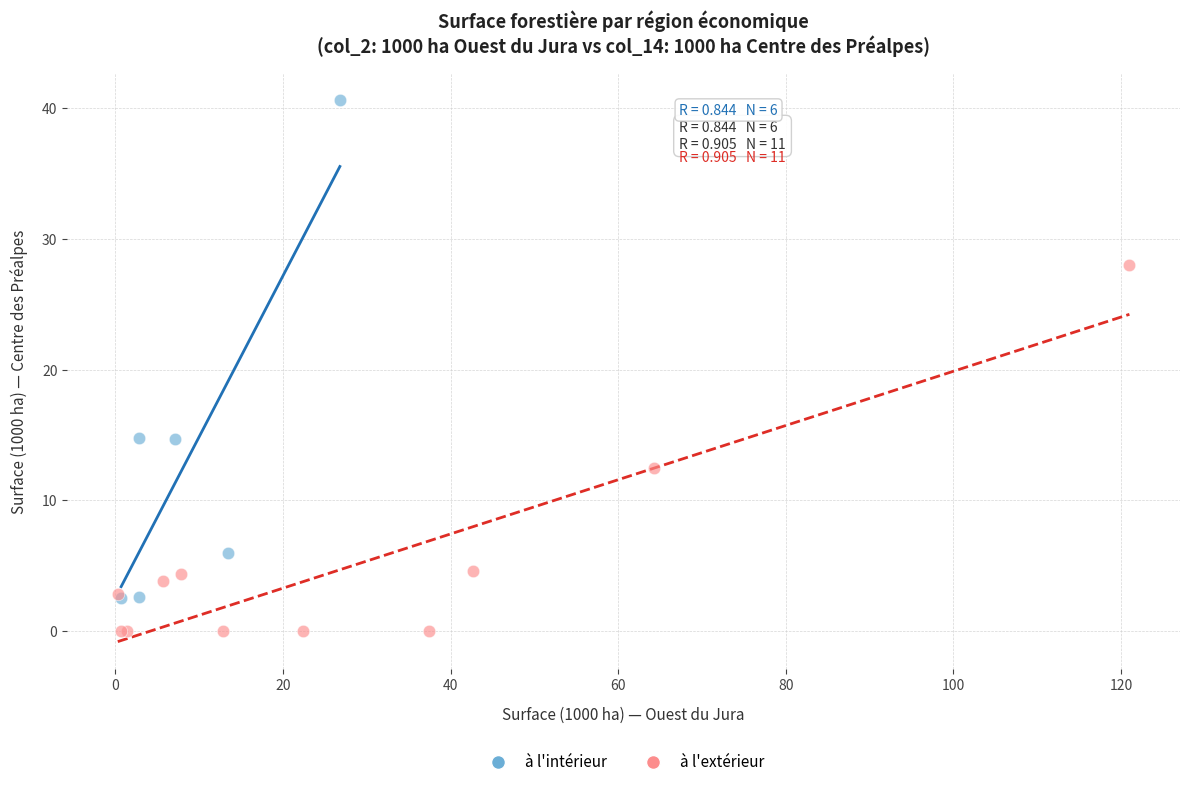

Which series has the largest Y range (max minus min)?

à l'intérieur